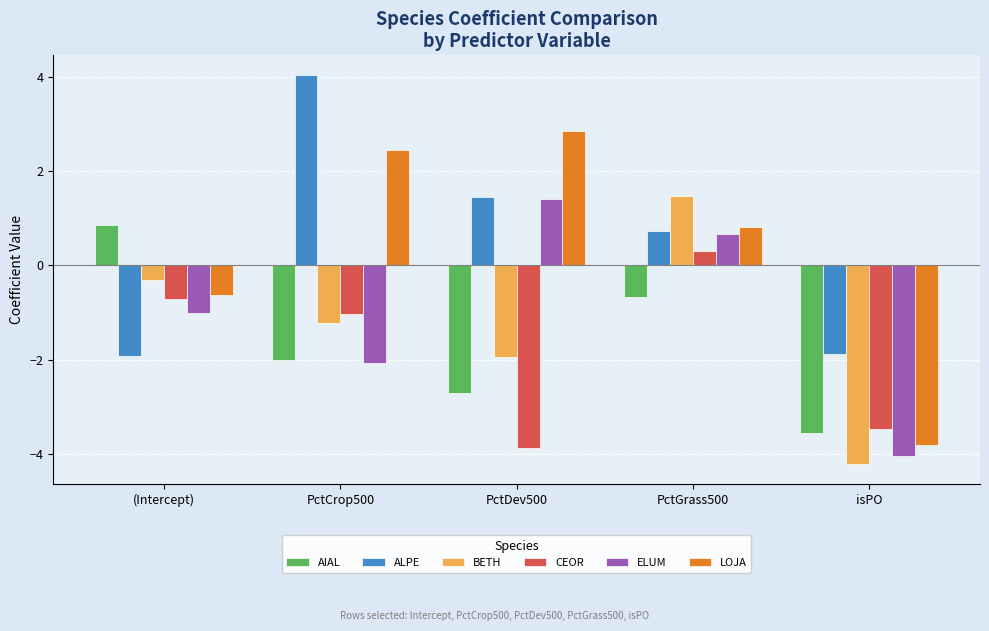

Count the number of data series in this chart.

6